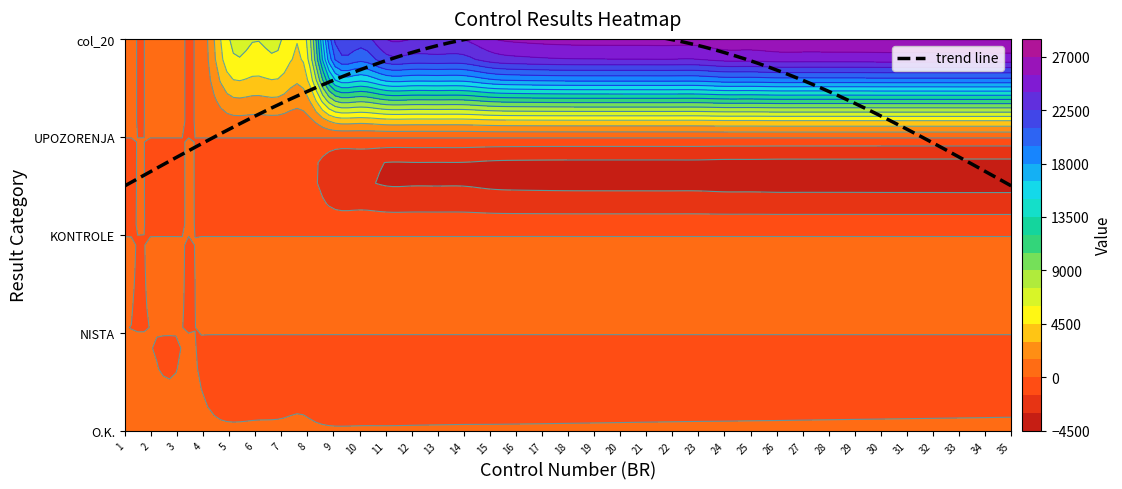

How many values in the O.K. series are below 18?

17